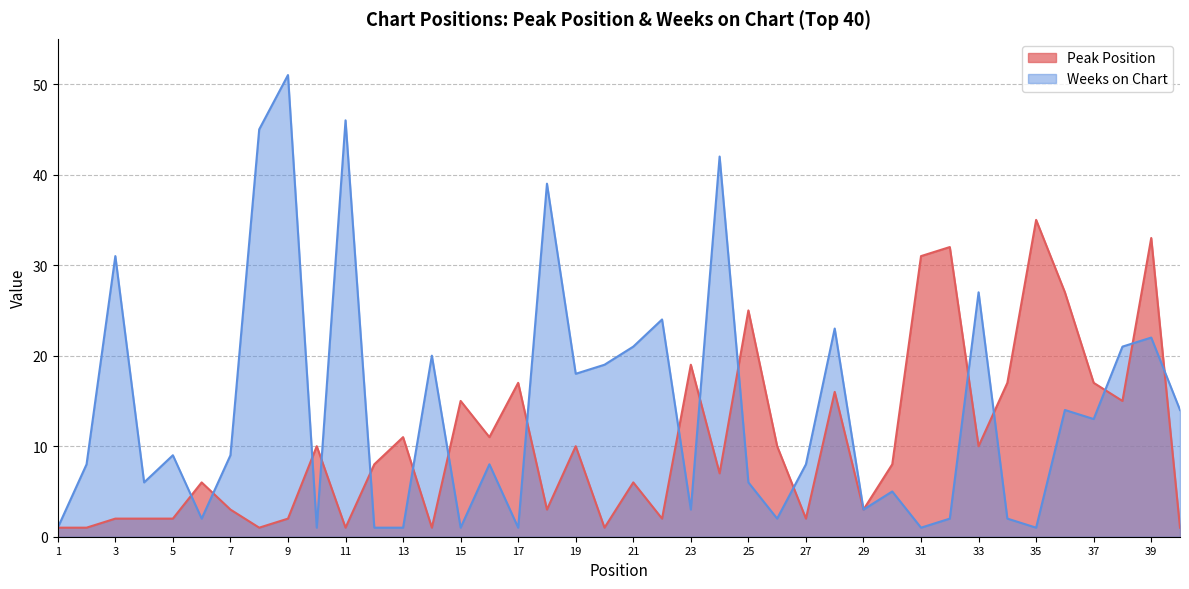

How many interior local peaks does the Peak Position series have?

13